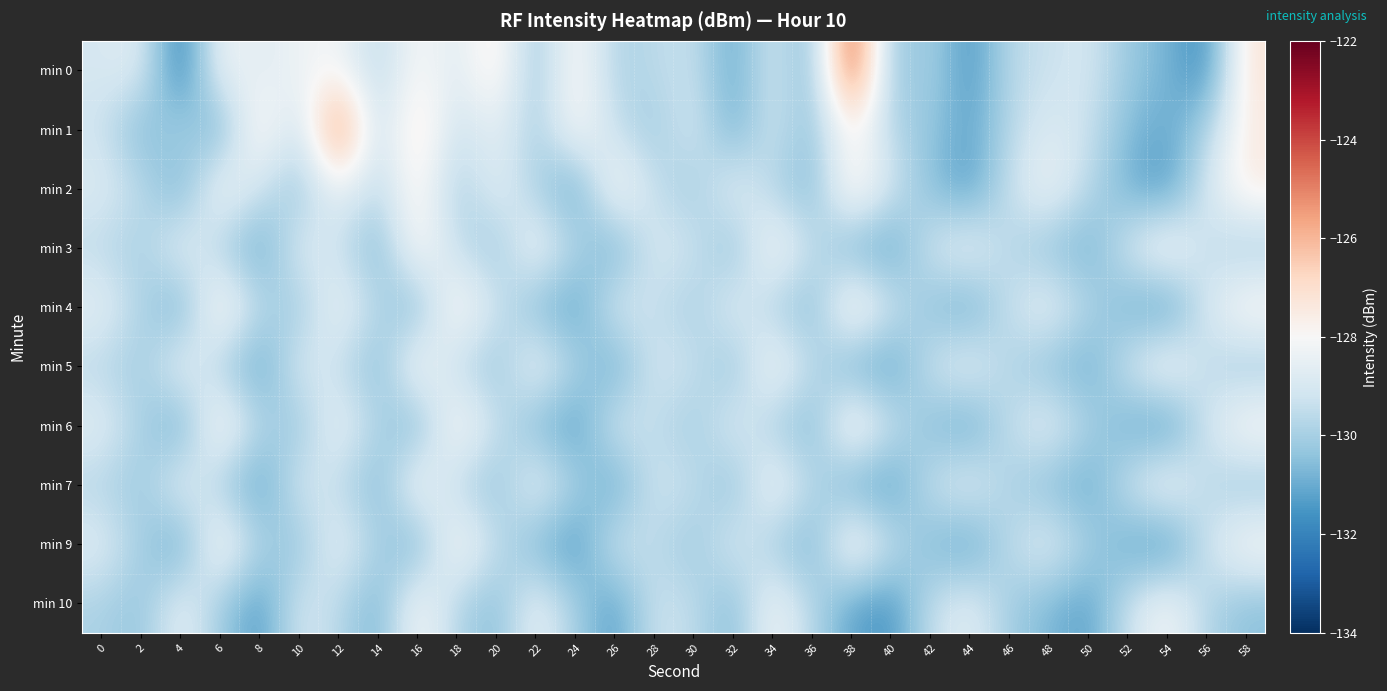

Which series has the widest spread of values?

min 0